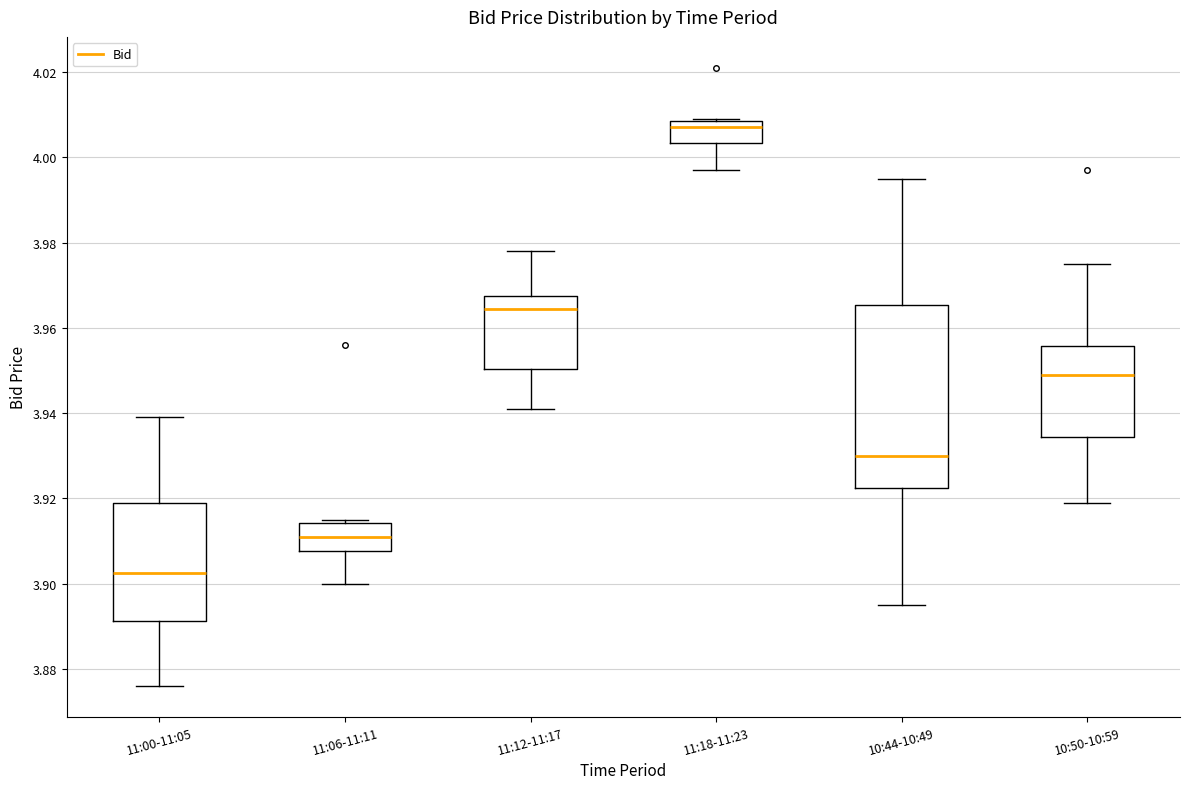

Which box has the lowest median line?

11:00-11:05